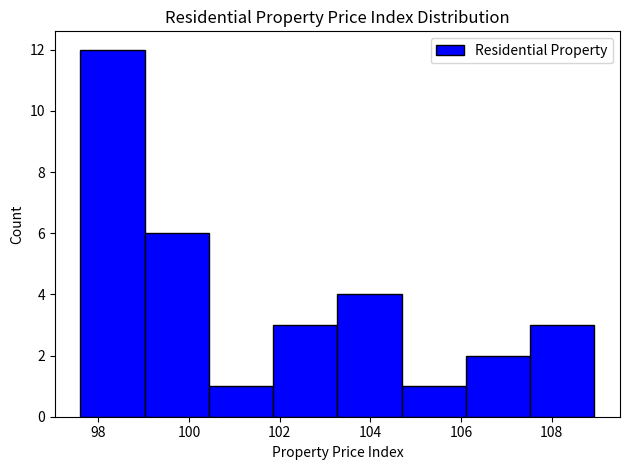

How tall is the bar that spans 104.6 to 106.2 on the x-axis? Neither the bar edges nor the heights are printed on the chart, so give them approximately, as read against the axes.

1